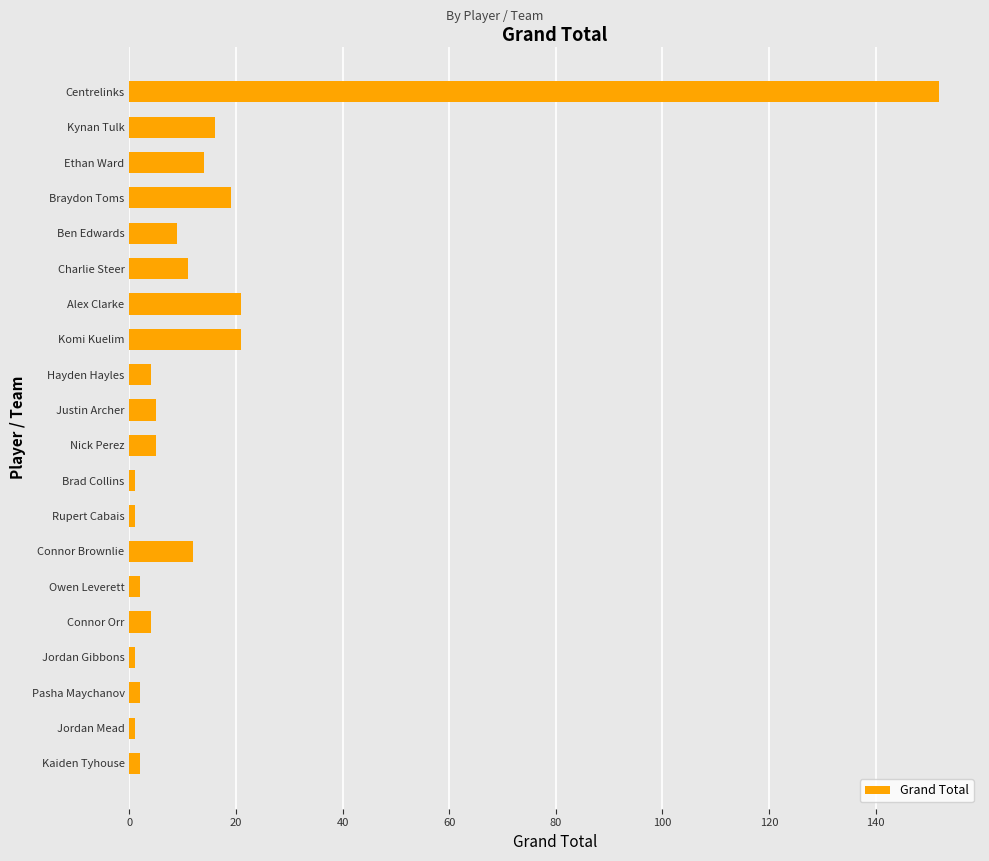

What is the change in value from Ben Edwards to Nick Perez?

-4